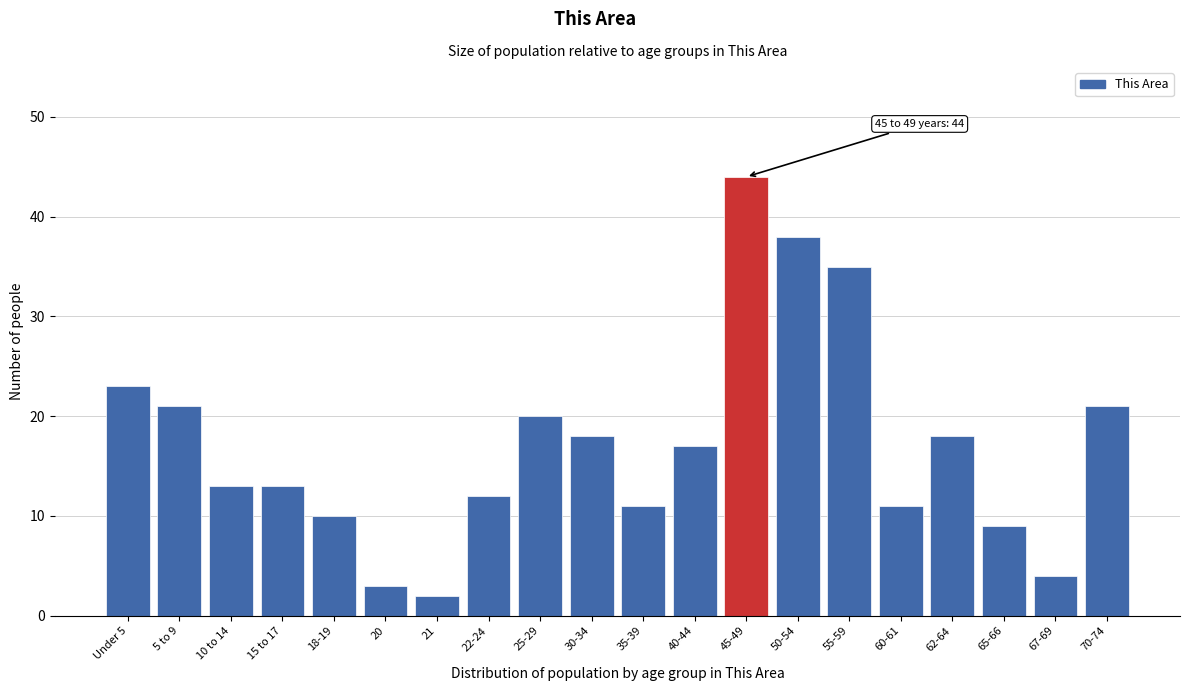

Reading left to right, transcribe all the data shown in this chart.

Under 5=23	5 to 9=21	10 to 14=13	15 to 17=13	18-19=10	20=3	21=2	22-24=12	25-29=20	30-34=18	35-39=11	40-44=17	45-49=44	50-54=38	55-59=35	60-61=11	62-64=18	65-66=9	67-69=4	70-74=21